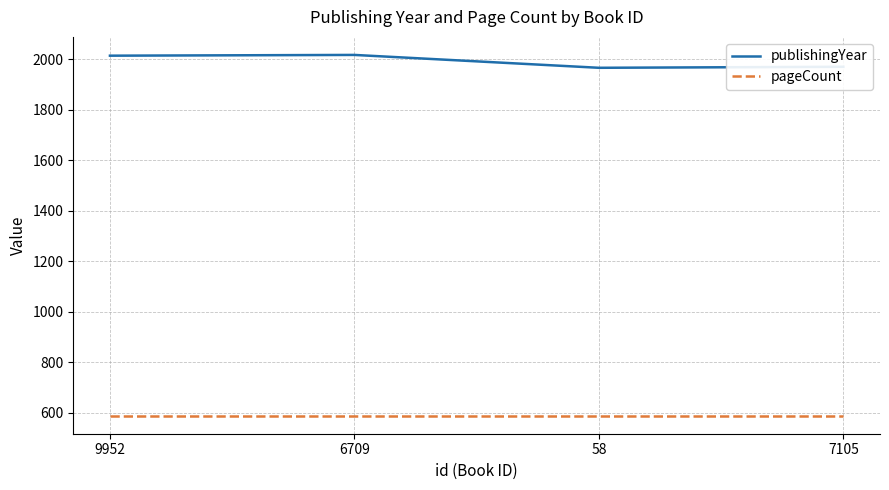

What is the total value across all series at 7105?

2559